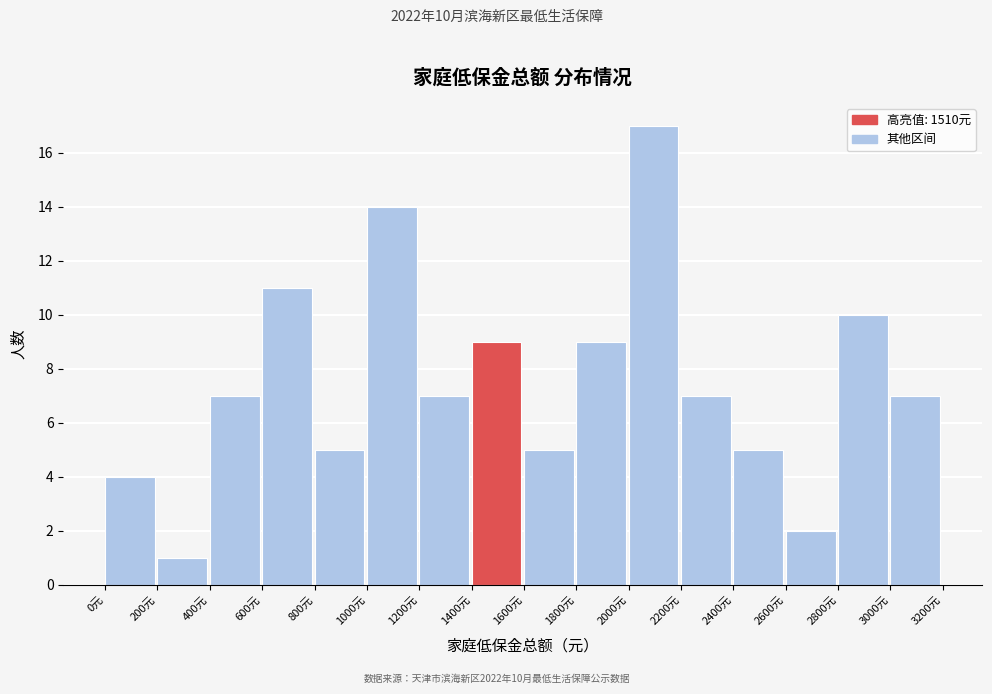

Which range on the x-axis has the tallest bar?

2000 to 2200